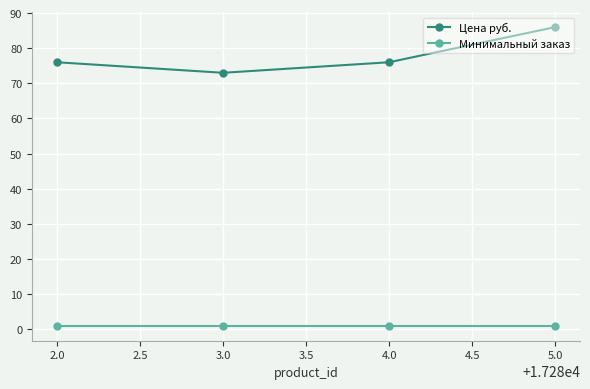

At 3.0, list the series in order from smallest to largest.

Минимальный заказ, Цена руб.